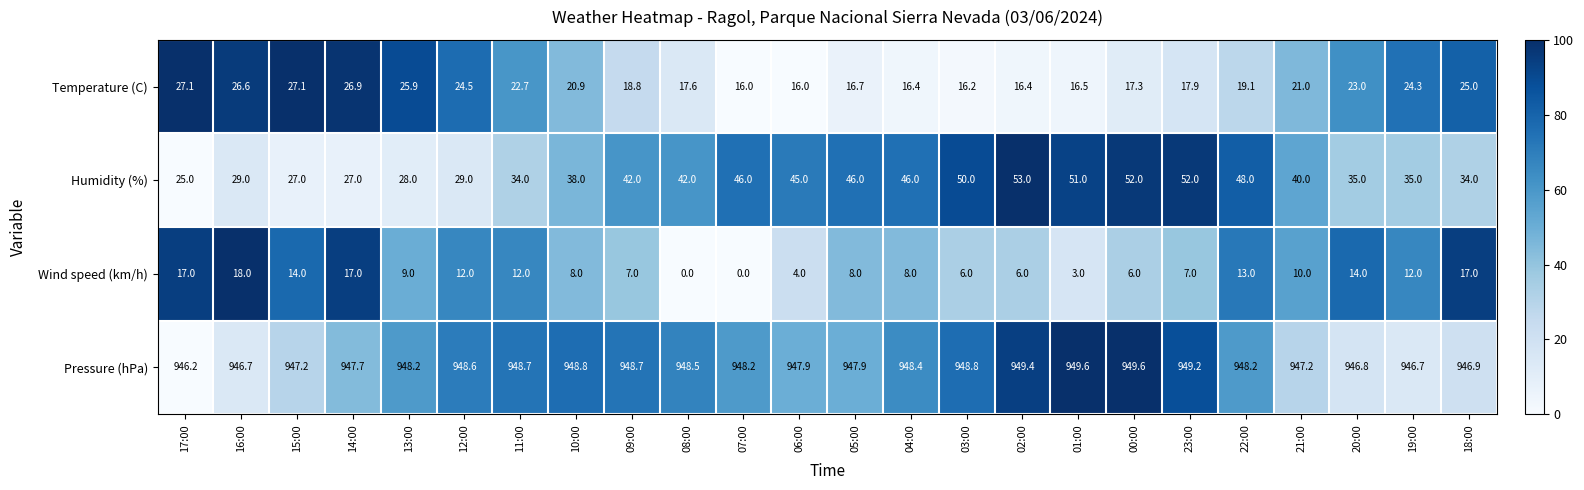

What is the spread (max minus min) of values at 12:00?

936.6